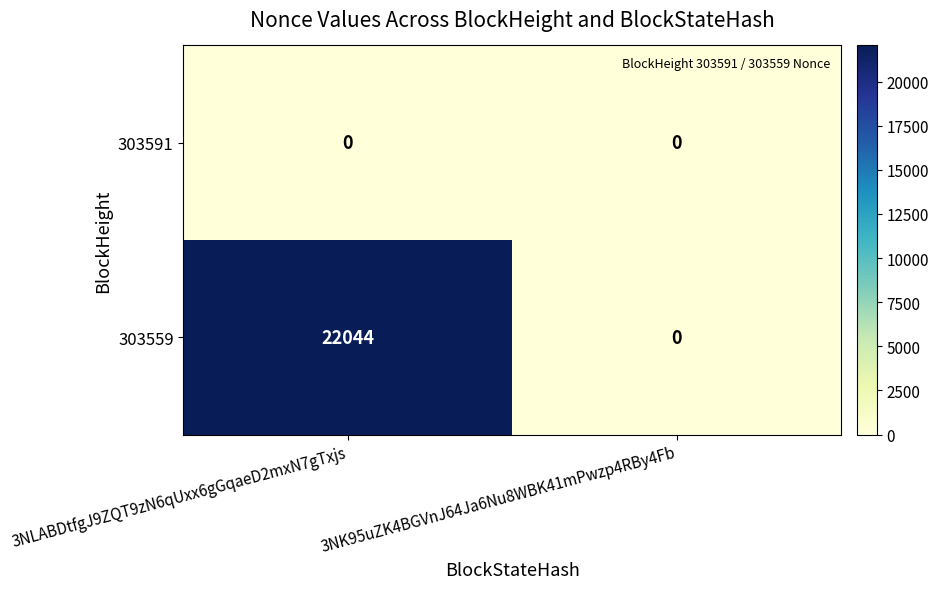

The 303559 series shows 28967 at 3NLABDtfgJ9ZQT9zN6qUxx6gGqaeD2mxN7gTxjs. True or false?

False